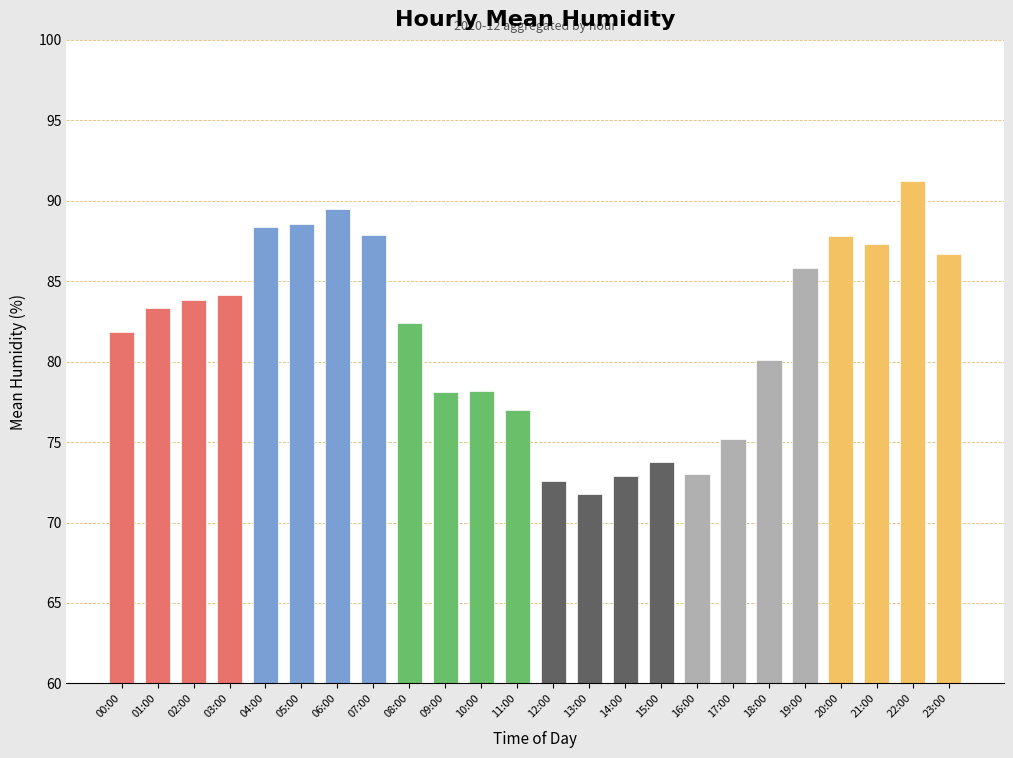

What is the difference between the maximum and second lowest values?

18.6